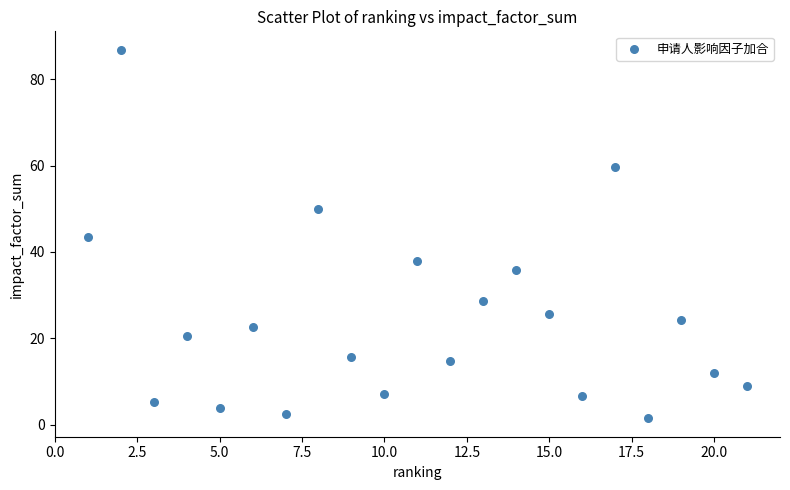

What is the range of Y values (max minus min)?

85.4